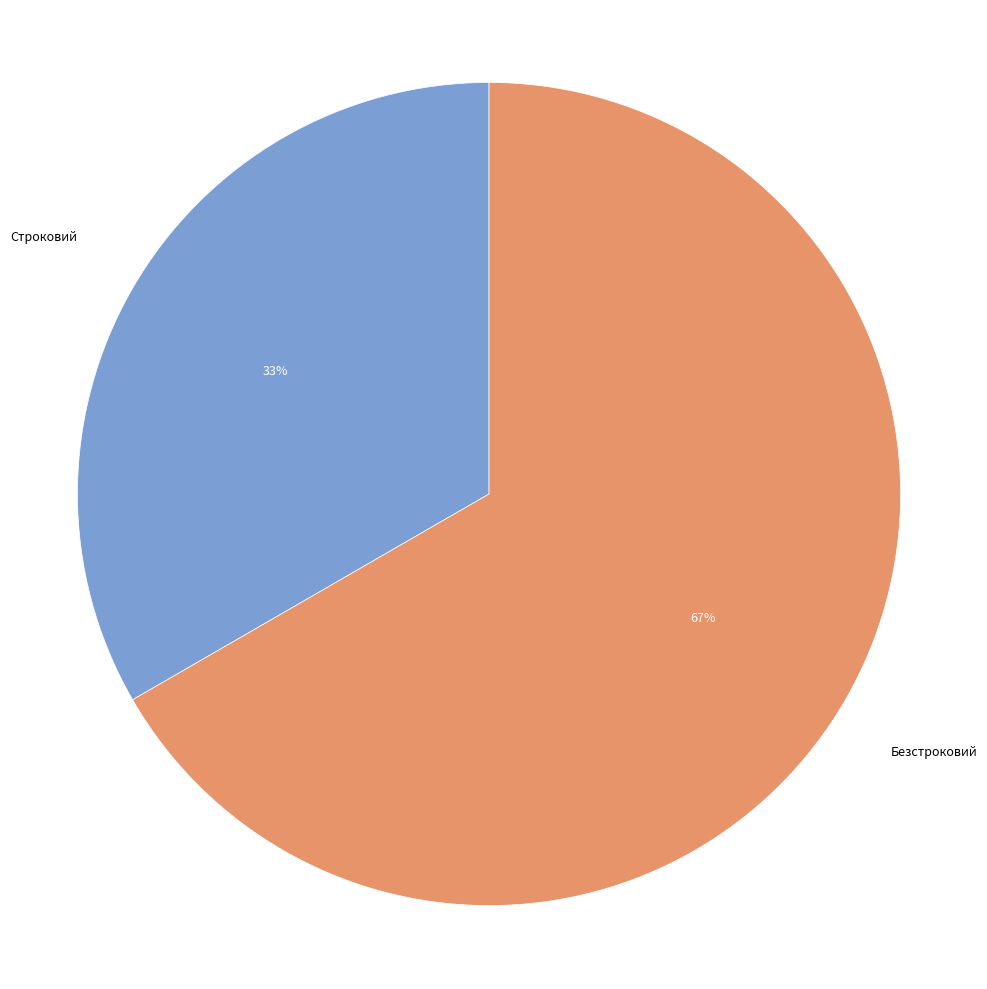

Which category has the biggest portion of the pie?

Безстроковий